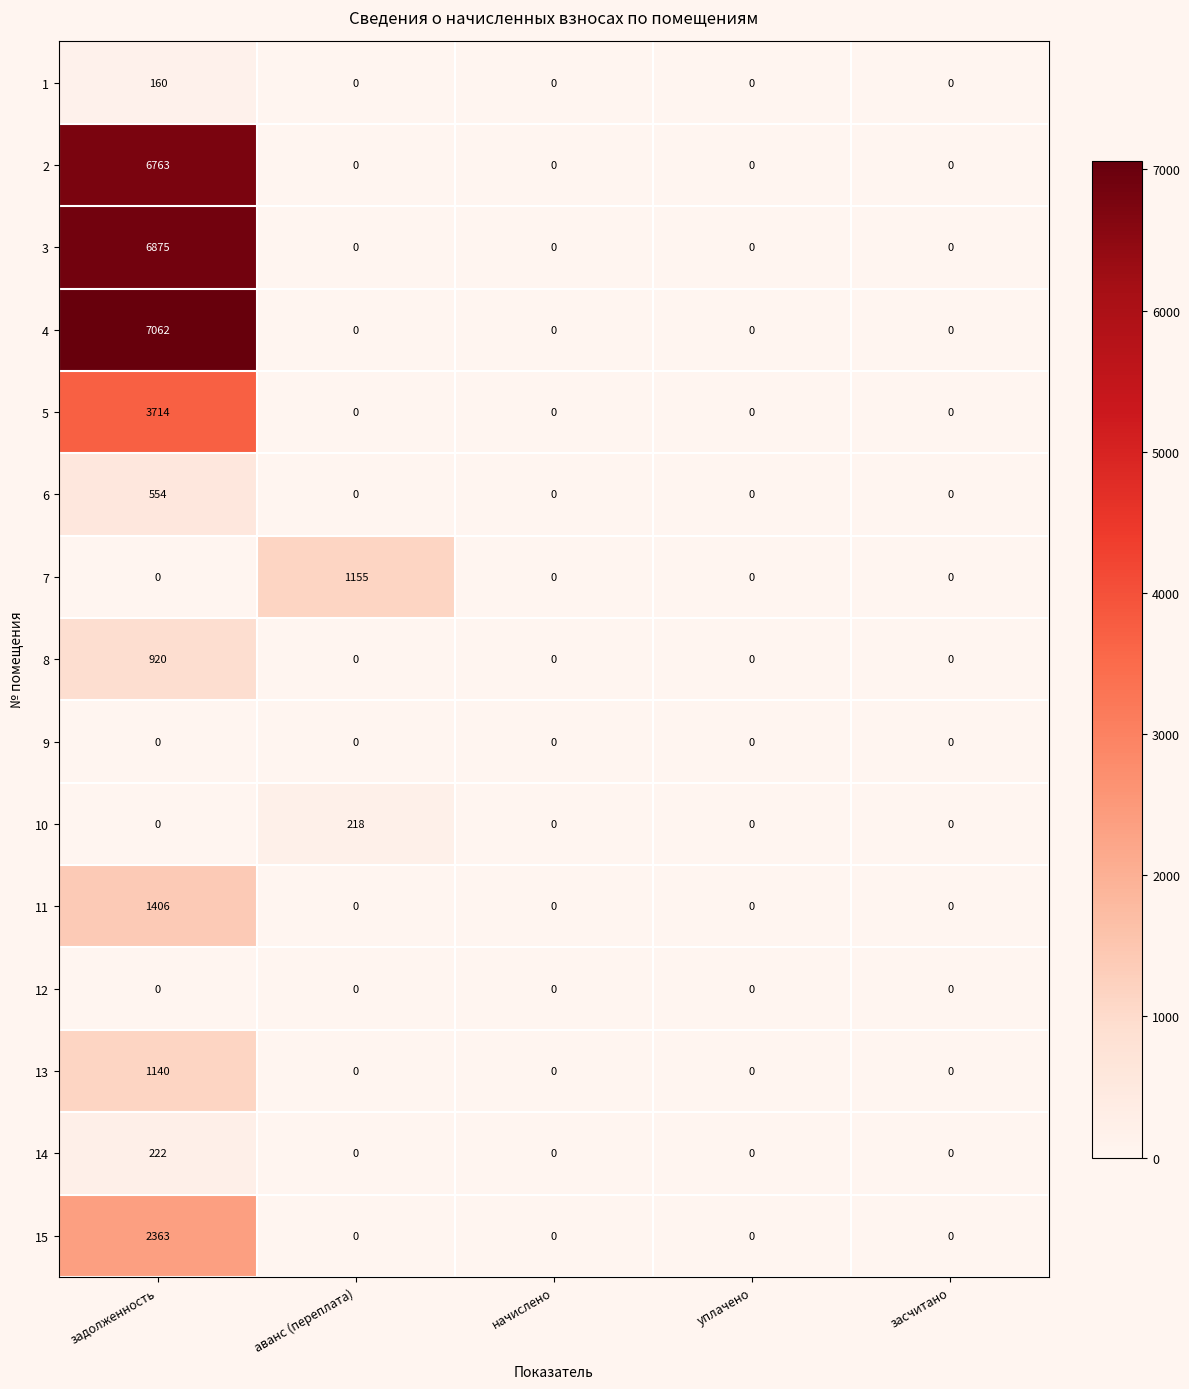

What is the highest value of the 7 series?

1155